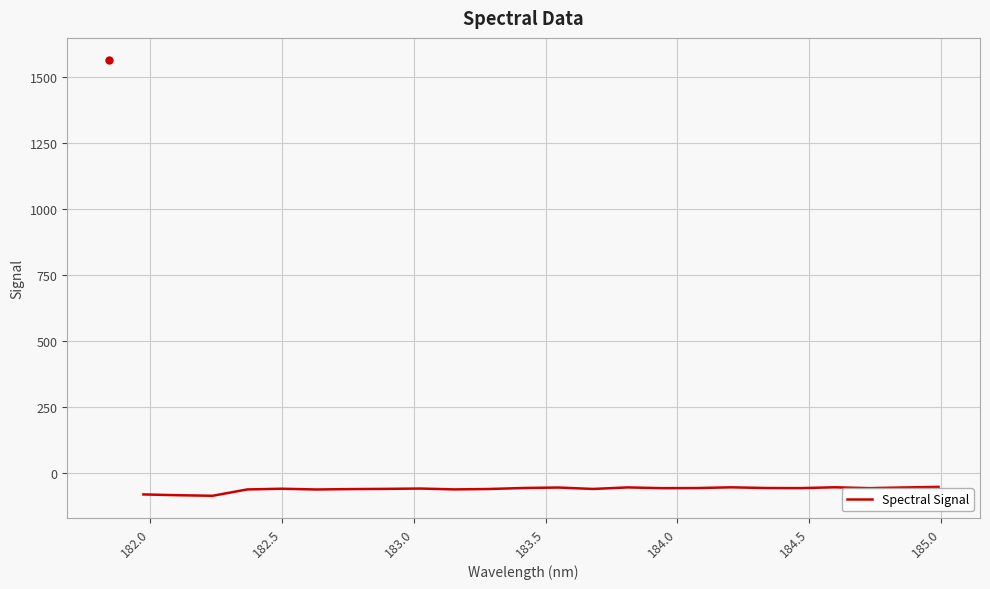

What is the maximum value shown in the chart?

-53.2